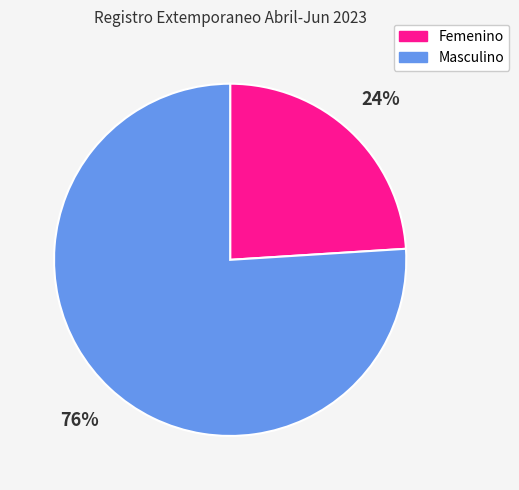

Does any single category account for the majority?

Yes